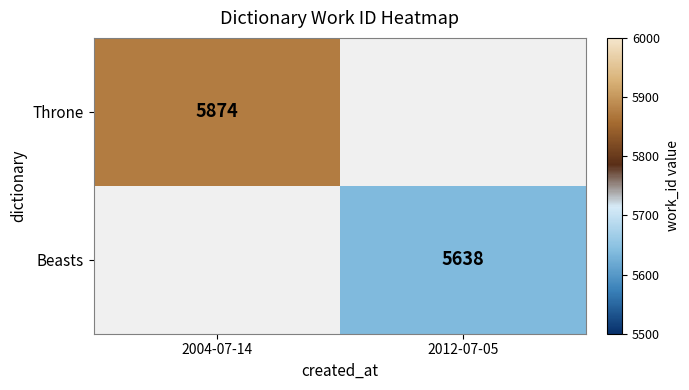

How many series are shown in this chart?

2